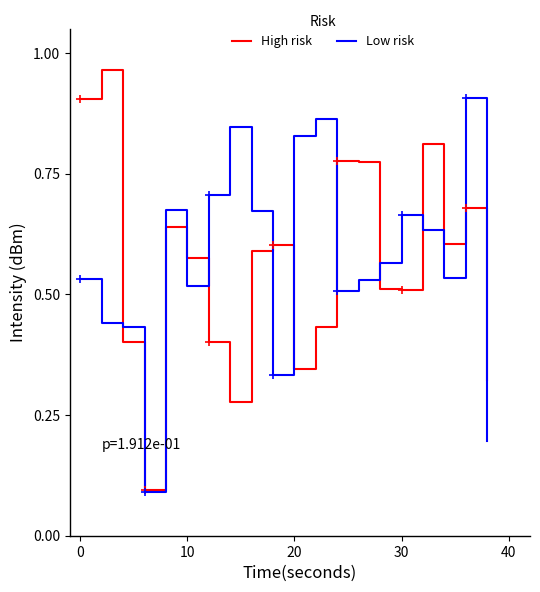

Which series has the widest spread of values?

High risk